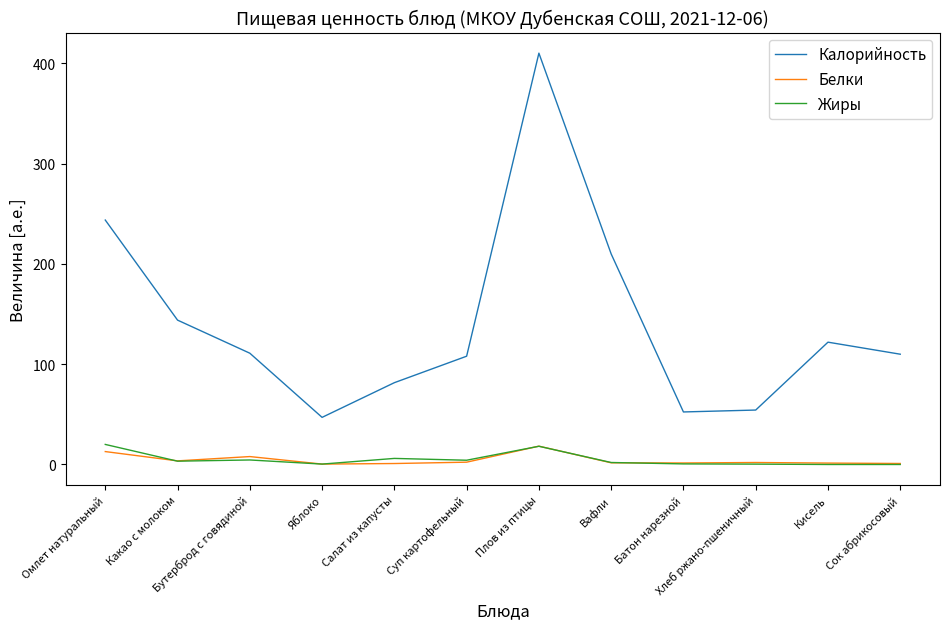

What is the difference between the highest and lowest values at Бутерброд с говядиной?

106.5